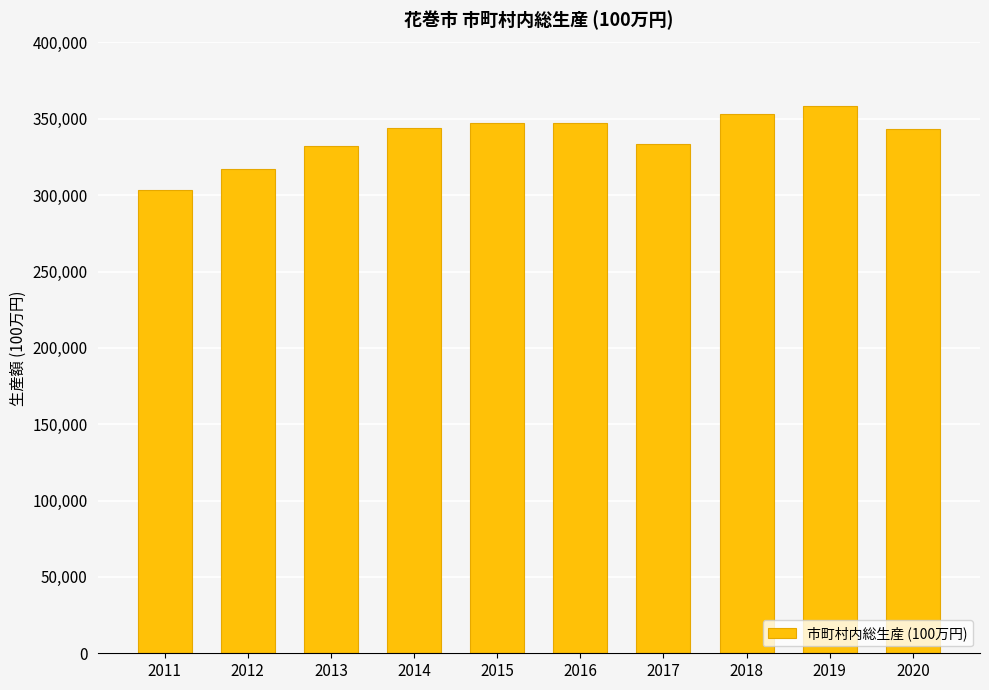

True or false: the data shows 358579 at 2019.

True